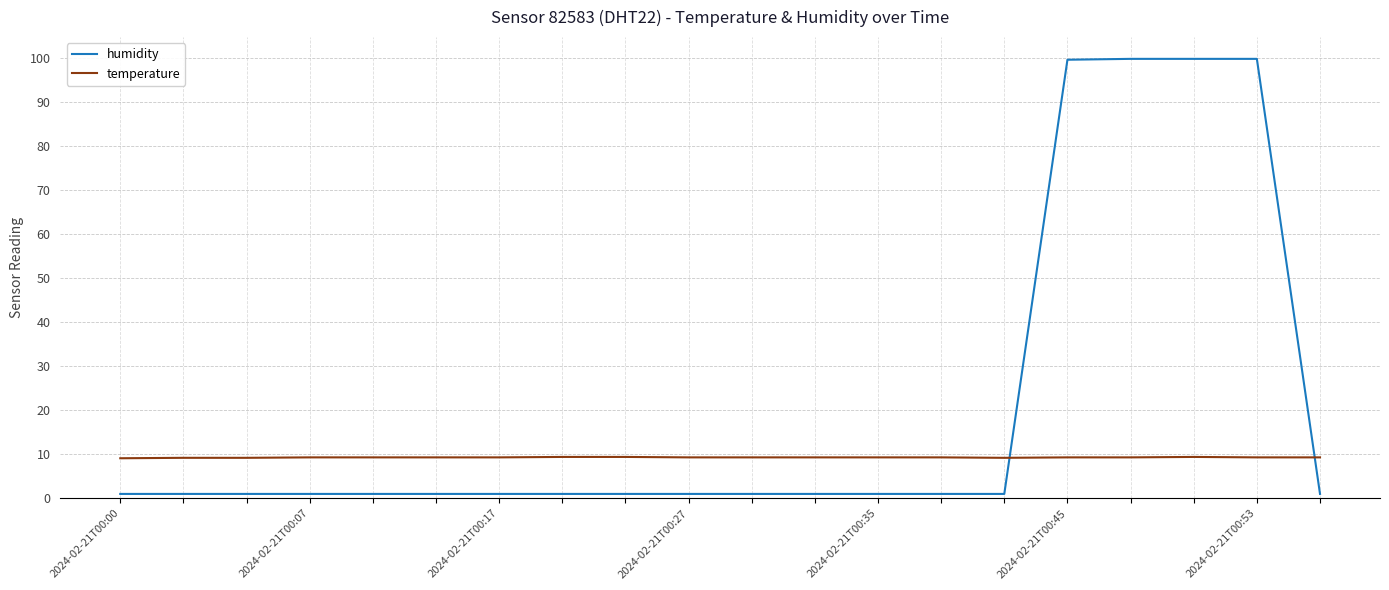

List the series in order of their peak value, lowest first.

temperature, humidity